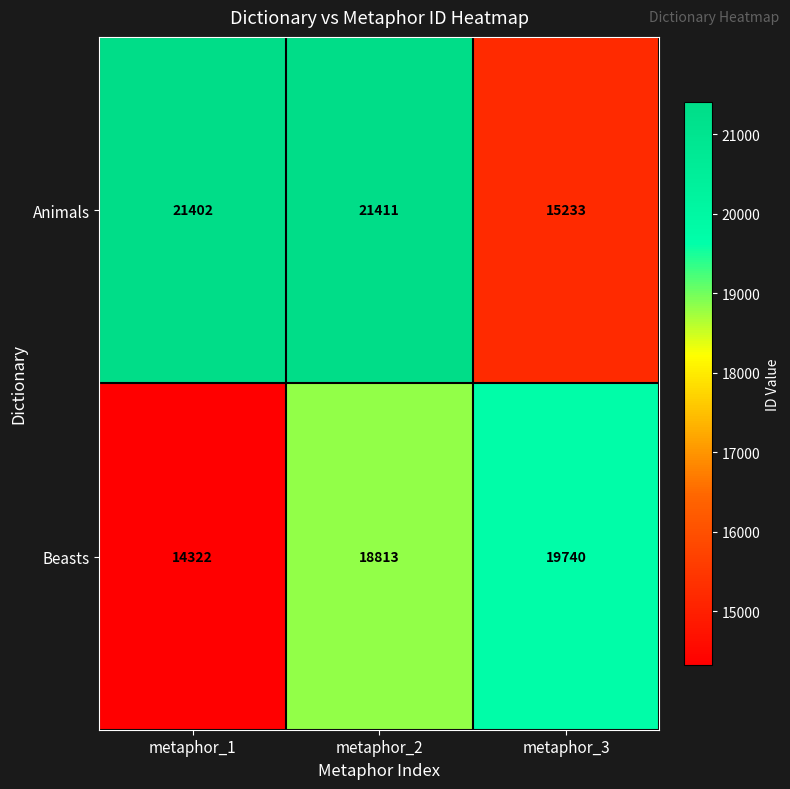

What value does the Beasts series have at metaphor_1?

14322